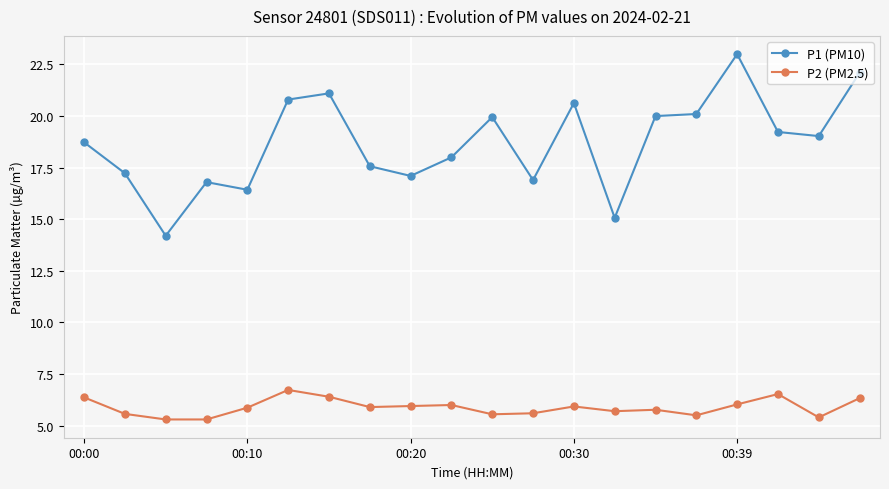

How many values in the P1 (PM10) series are below 19?

10